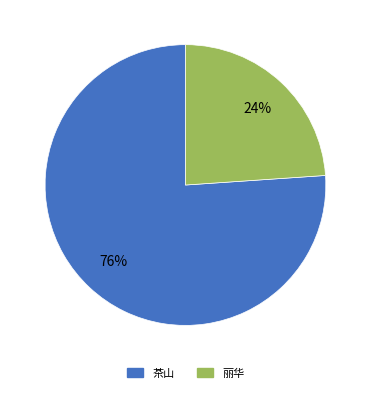

Is there any slice that represents more than half of the pie?

Yes